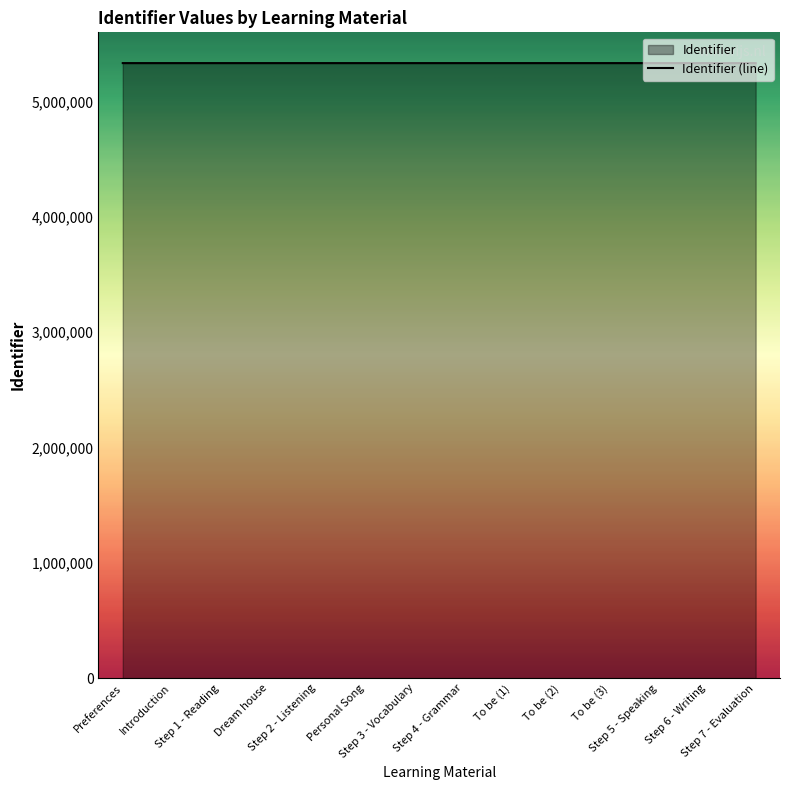

True or false: there are more than 0 points higher than both neighbors.

False